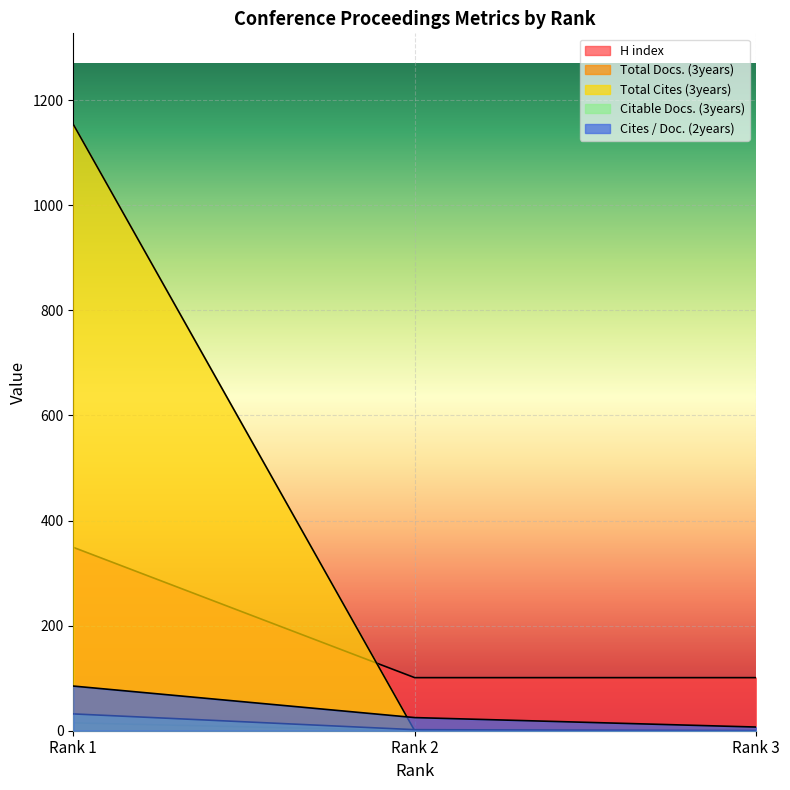

Rank the series at Rank 2 from lowest to highest value.

H index, Total Cites (3years), Citable Docs. (3years), Cites / Doc. (2years), Total Docs. (3years)